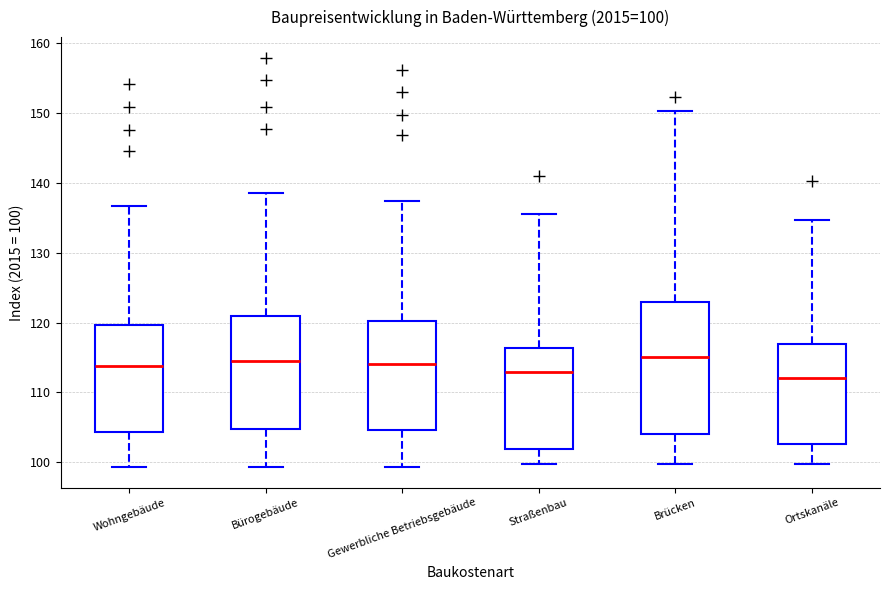

Which box is the tallest, from its lower edge to its upper edge?

Brücken